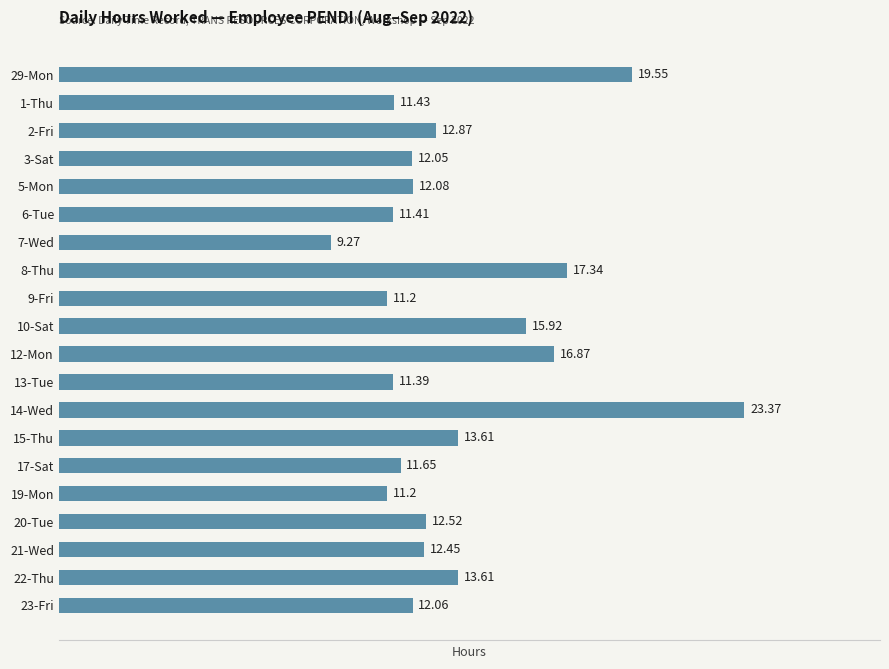

Which has a higher value, 2-Fri or 21-Wed?

2-Fri